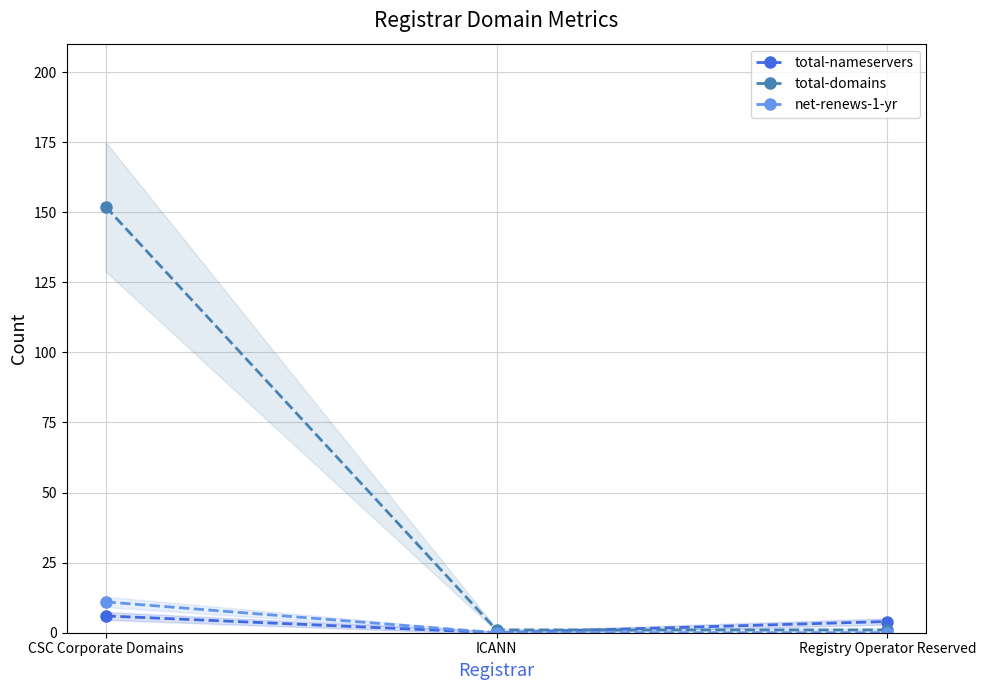

How many positive values does the net-renews-1-yr series have?

1